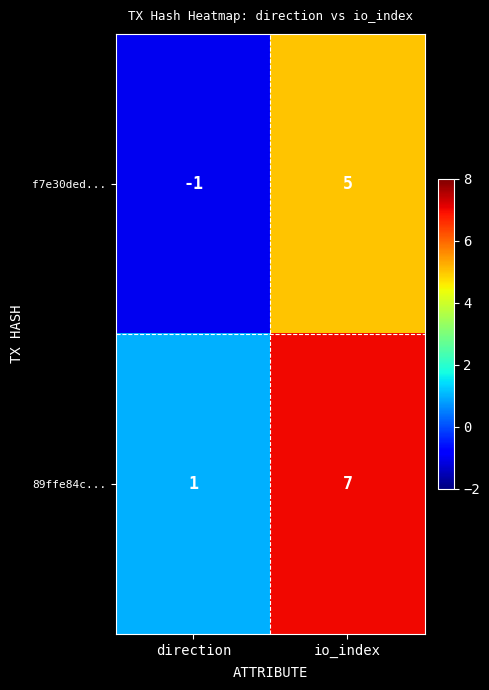

What is the average value of the 89ffe84c... series?

4